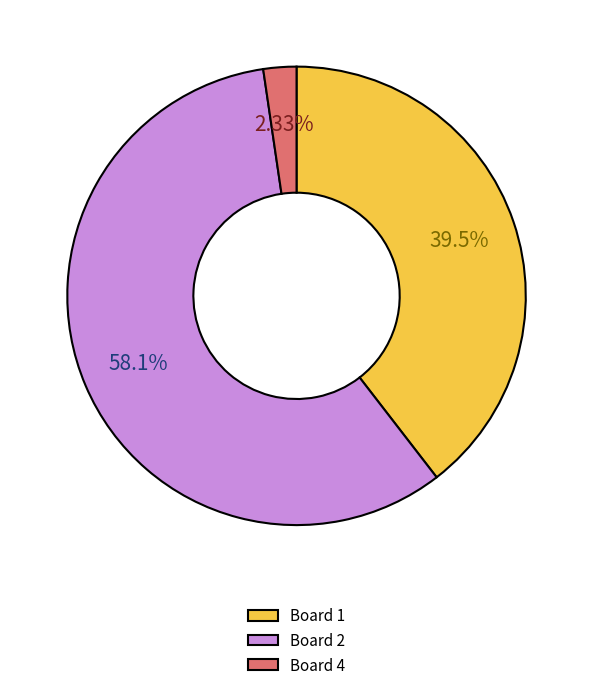

Does Board 1 account for over 50% of the chart?

No